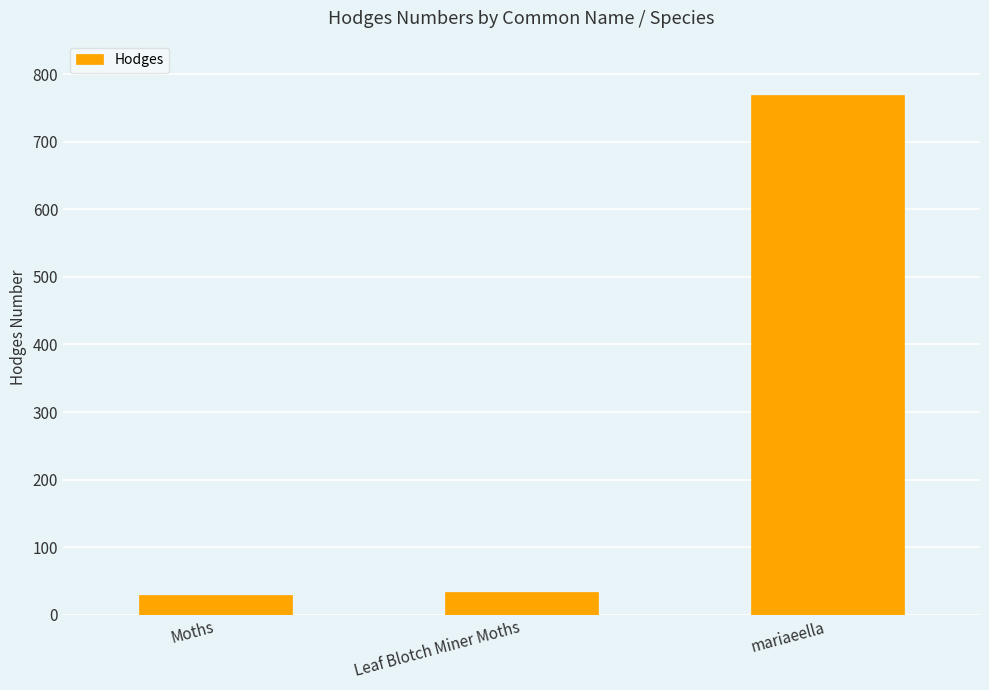

Count the number of values greater than 33.

2